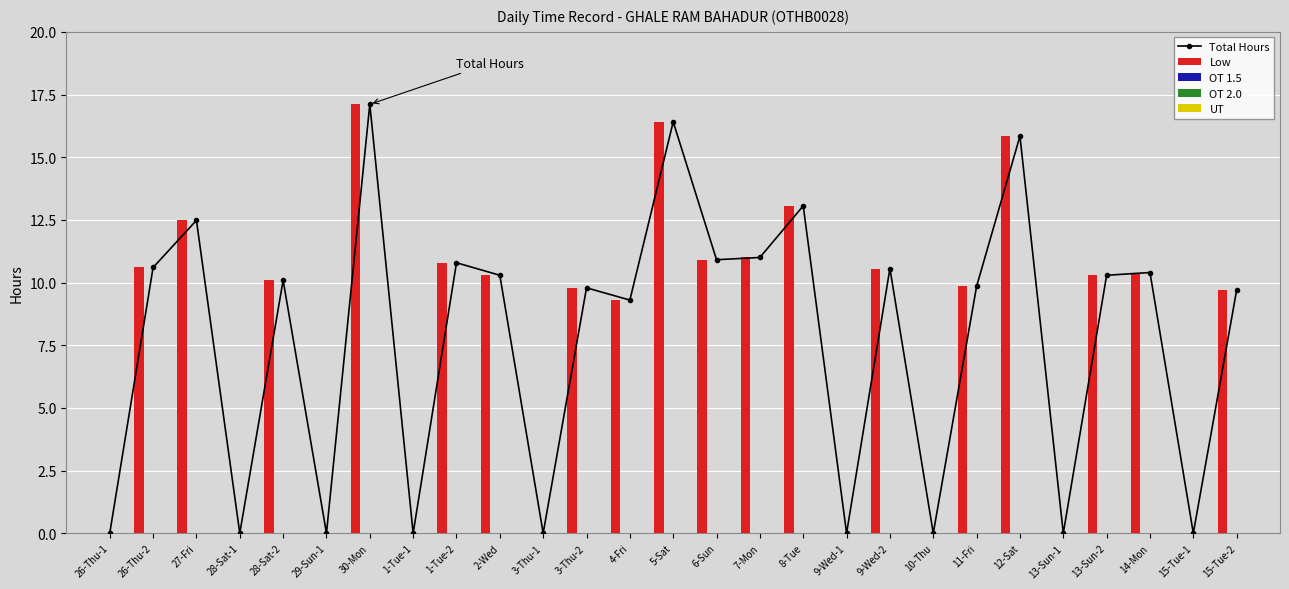

What are all the series names shown in the legend?

Total Hours, Low, OT 1.5, OT 2.0, UT